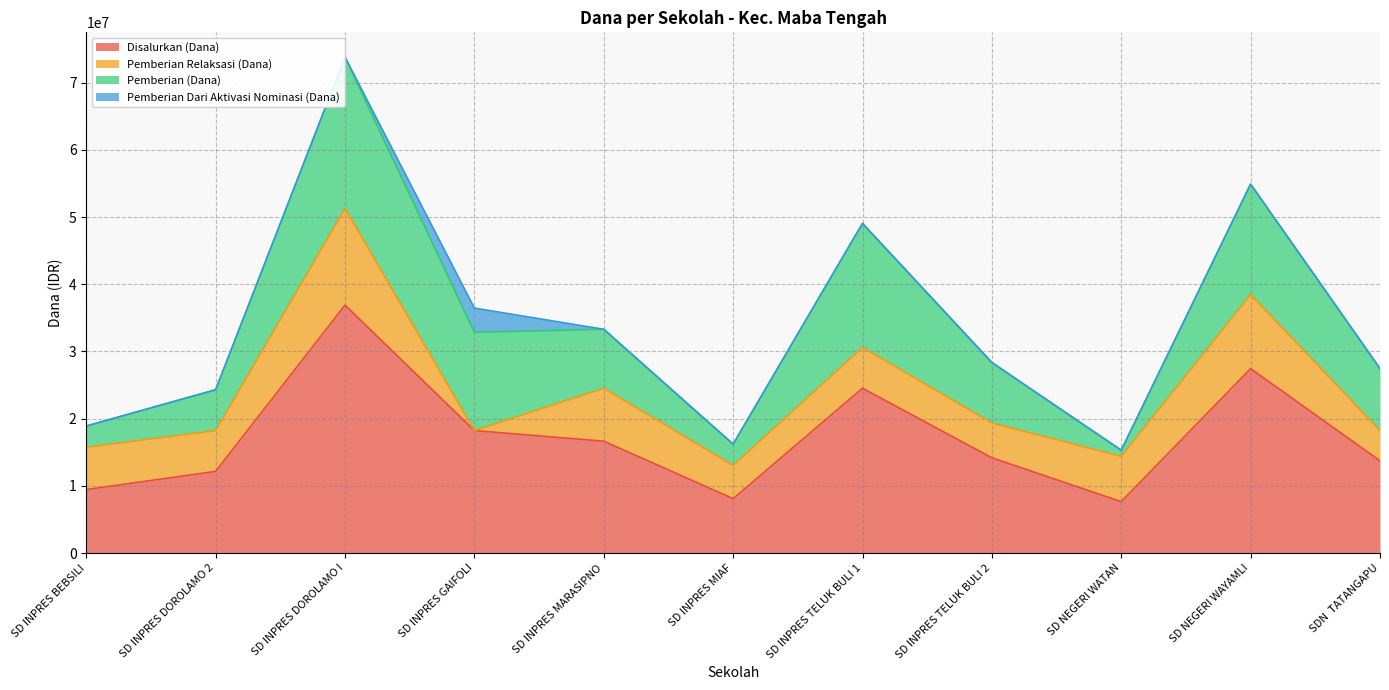

What is the difference between the second highest and second lowest values in the Pemberian (Dana) series?

15300000